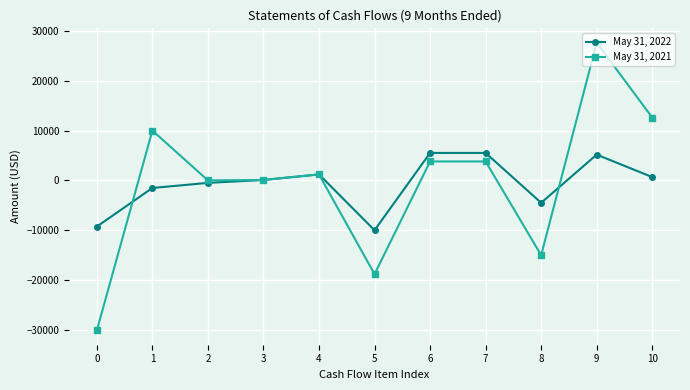

Between 0 and 5, which series saw the biggest shift?

May 31, 2021